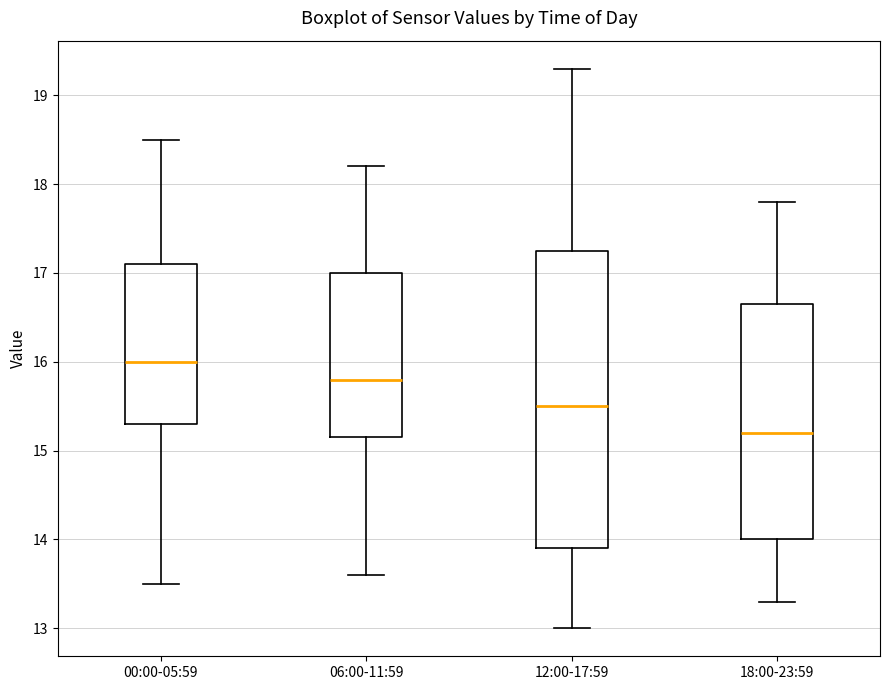

Which box is the tallest, from its lower edge to its upper edge?

12:00-17:59